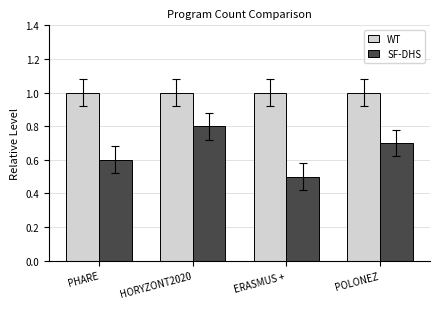

Rank the categories by SF-DHS value from lowest to highest.

ERASMUS +, PHARE, POLONEZ, HORYZONT2020